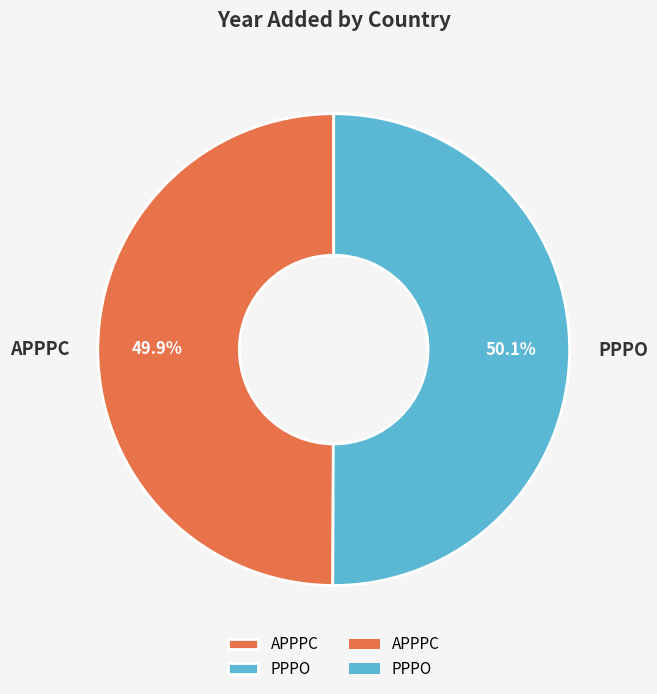

Approximately how many times larger is the value at APPPC compared to PPPO?

1.0